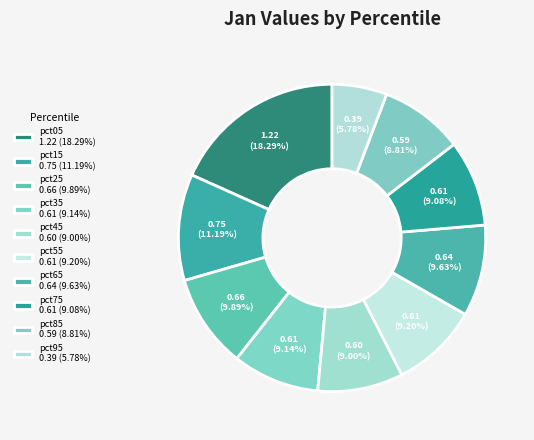

Count the number of slices in the pie.

10